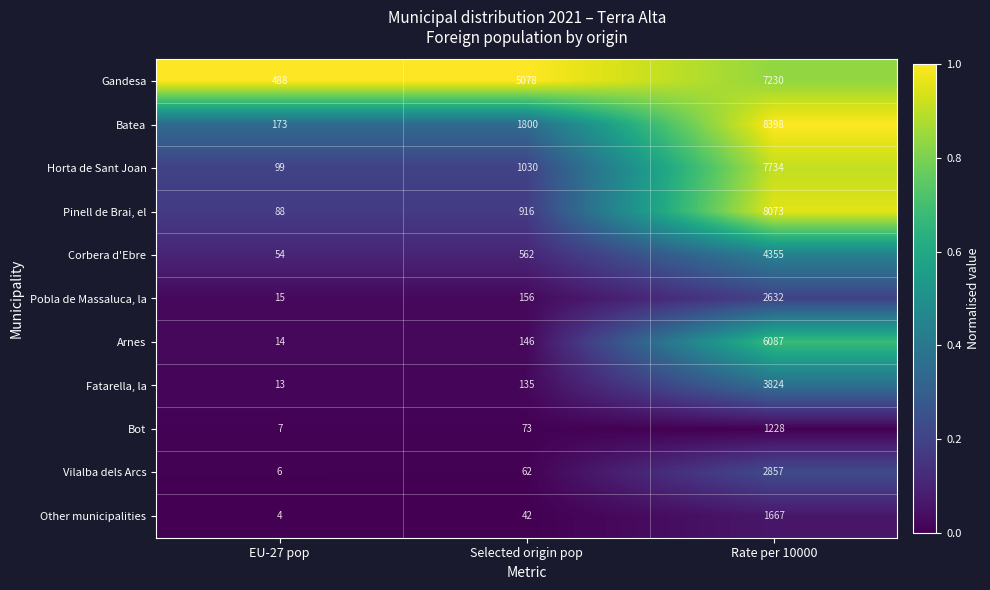

Between Selected origin pop and Rate per 10000, which series saw the biggest shift?

Pinell de Brai, el